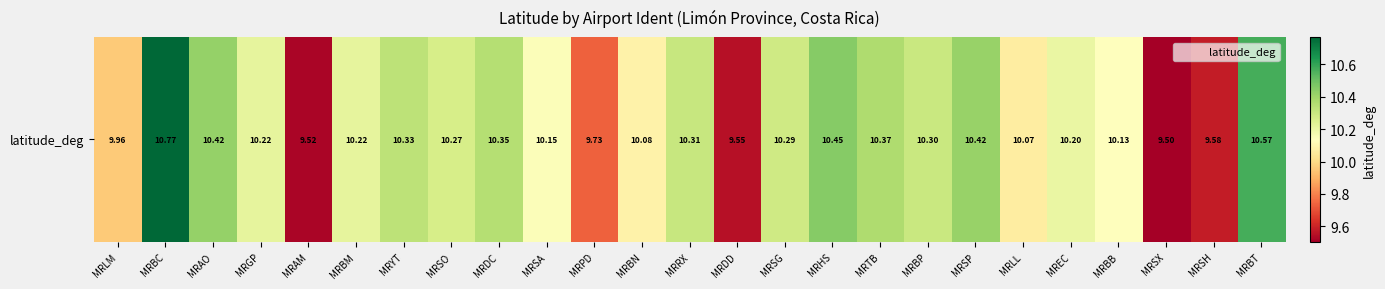

The chart shows a value of 3.5 at MRAM. True or false?

False